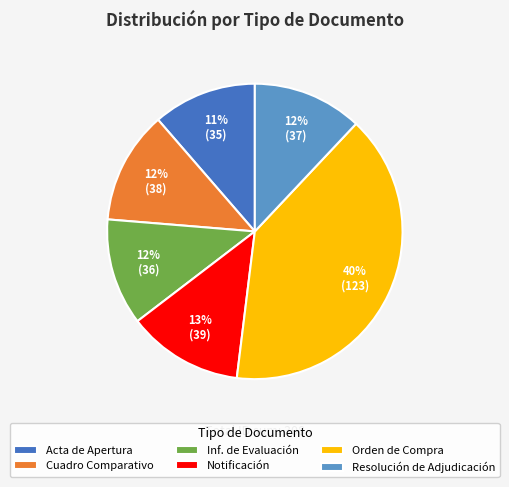

What percentage is the Cuadro Comparativo slice, to the nearest percent?

12%